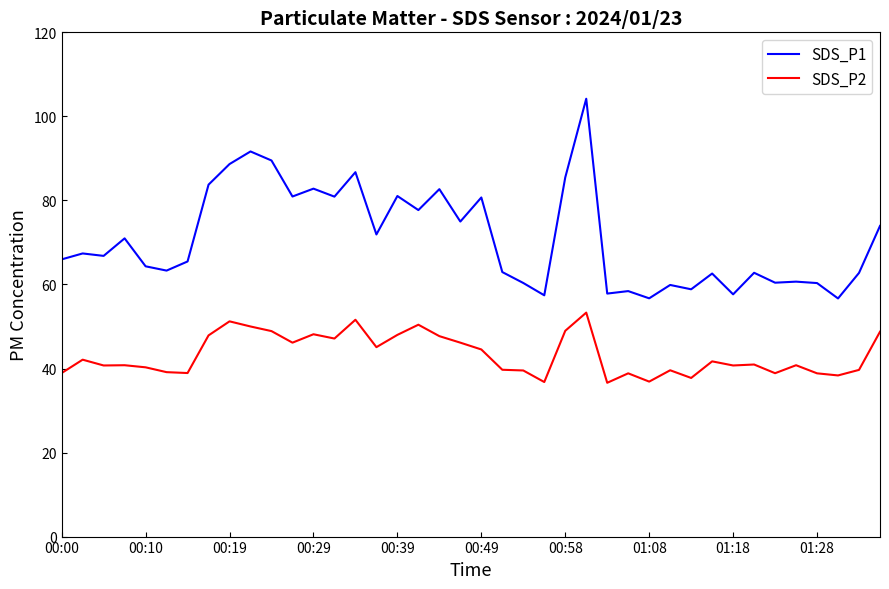

What is the highest value of the SDS_P1 series?

104.2